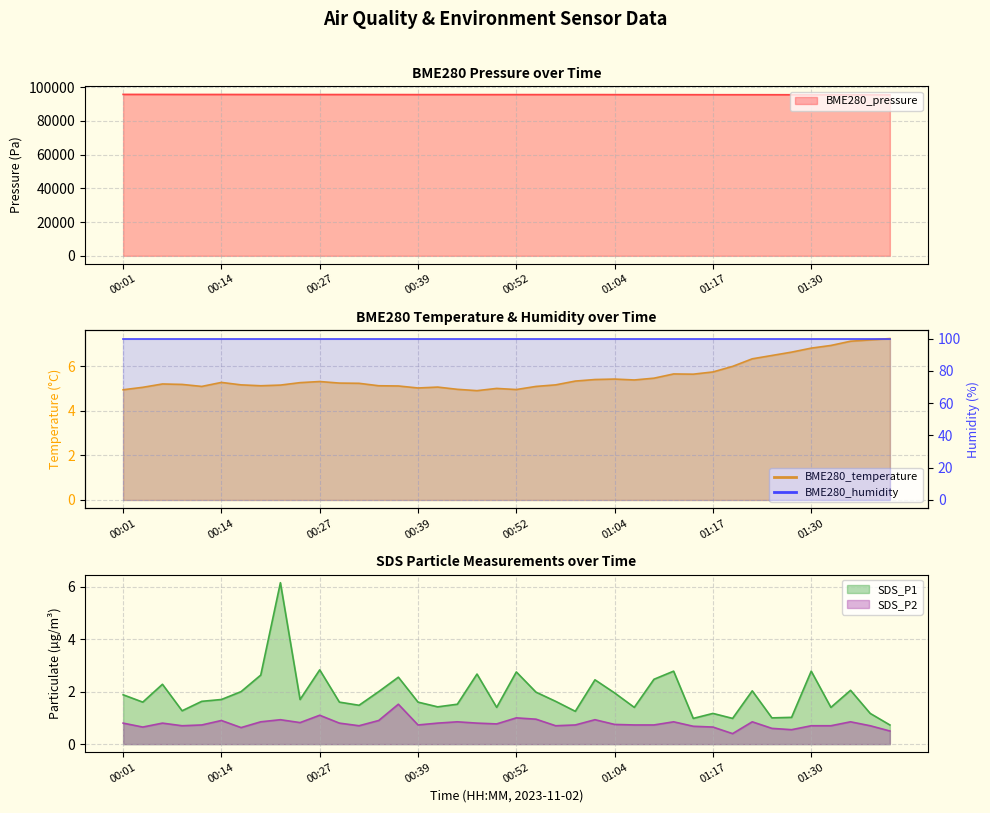

What is the difference between the highest and lowest values at 00:16?

95612.5